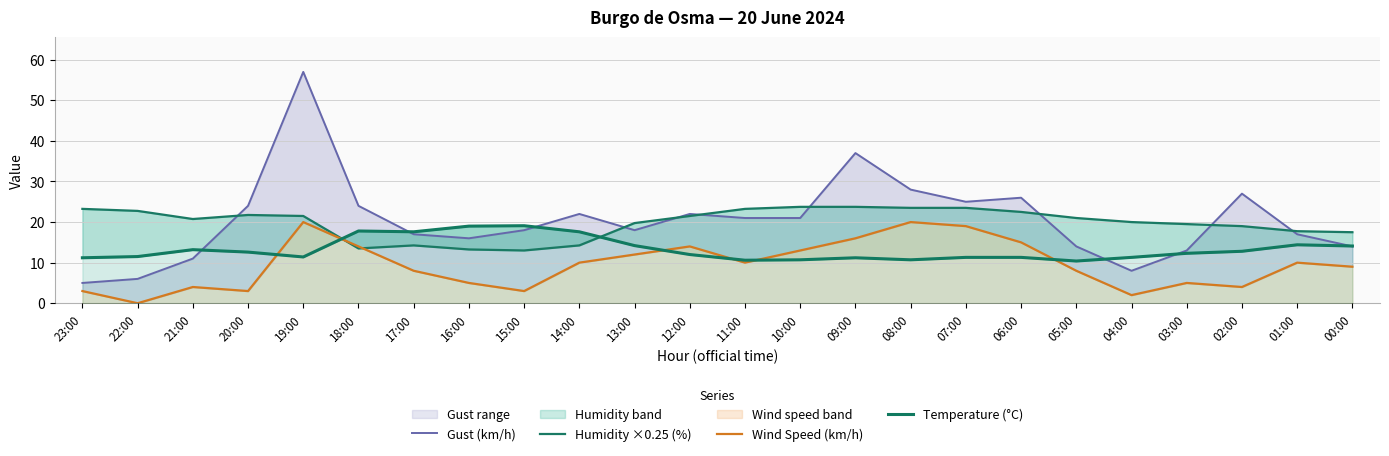

What is the average value of the Temperature (°C) series?

13.3